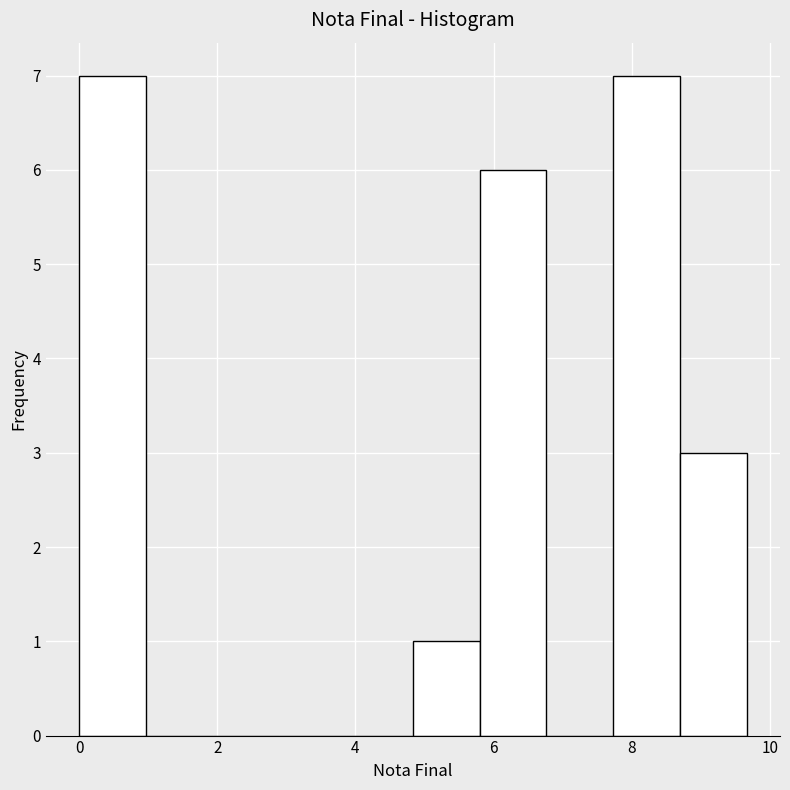

Reading left to right, transcribe this chart: for each bar, give the range it covers on the x-axis and its height. Neither the bar edges nor the heights are printed on the chart, so give them approximately, as read against the axes.

0.0 to 1.0: 7
1.0 to 2.0: 0
2.0 to 3.0: 0
3.0 to 3.8: 0
3.8 to 4.8: 0
4.8 to 5.8: 1
5.8 to 6.8: 6
6.8 to 7.8: 0
7.8 to 8.8: 7
8.8 to 9.6: 3